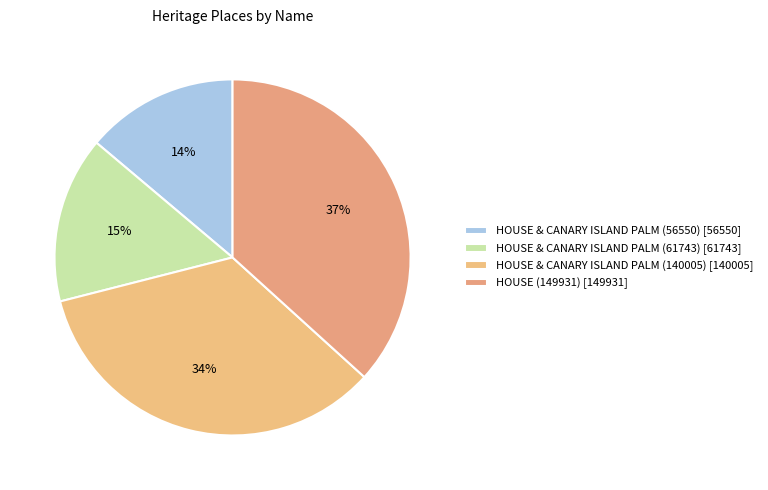

To the nearest percent, what is the difference between the largest and smallest slice percentages?

23%